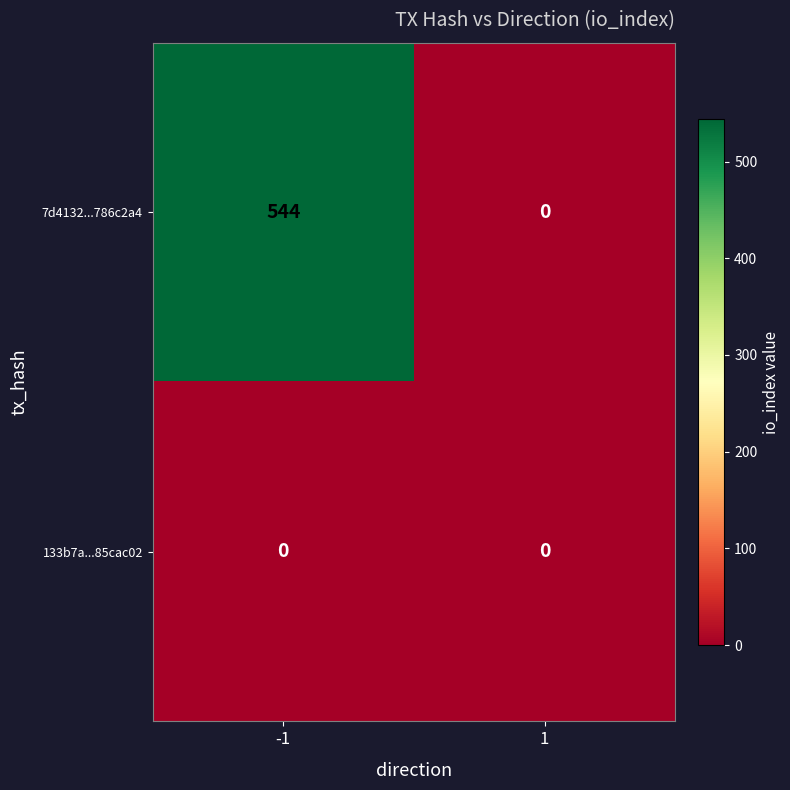

Which series has the largest total across all categories?

7d4132...786c2a4